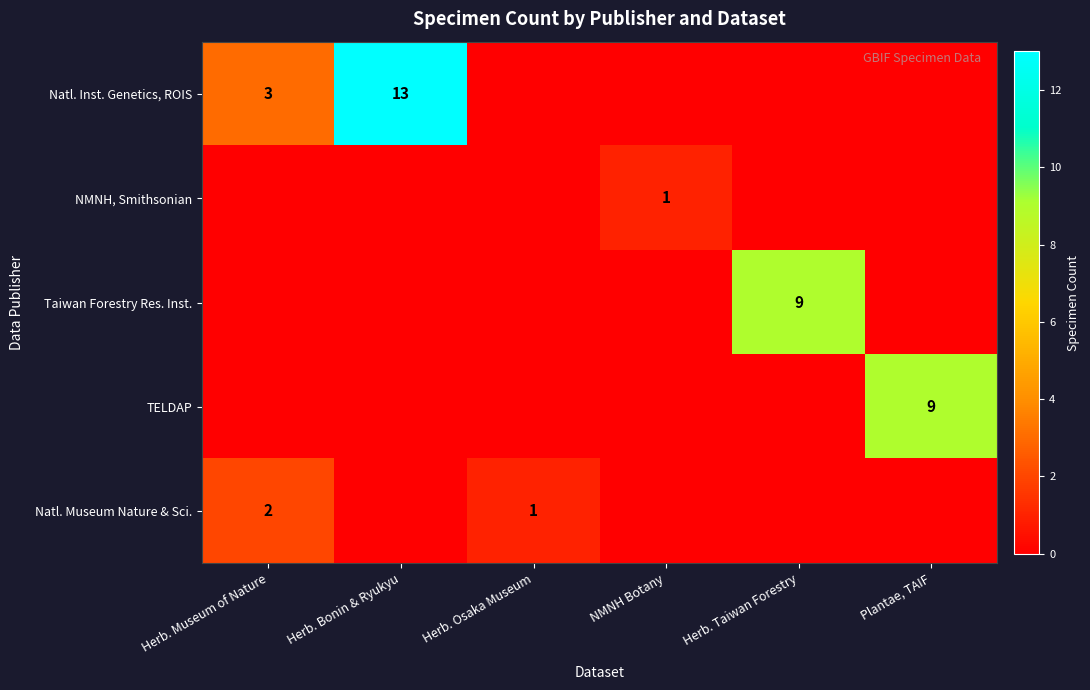

The Natl. Inst. Genetics, ROIS series shows 20 at Herb. Bonin & Ryukyu. True or false?

False